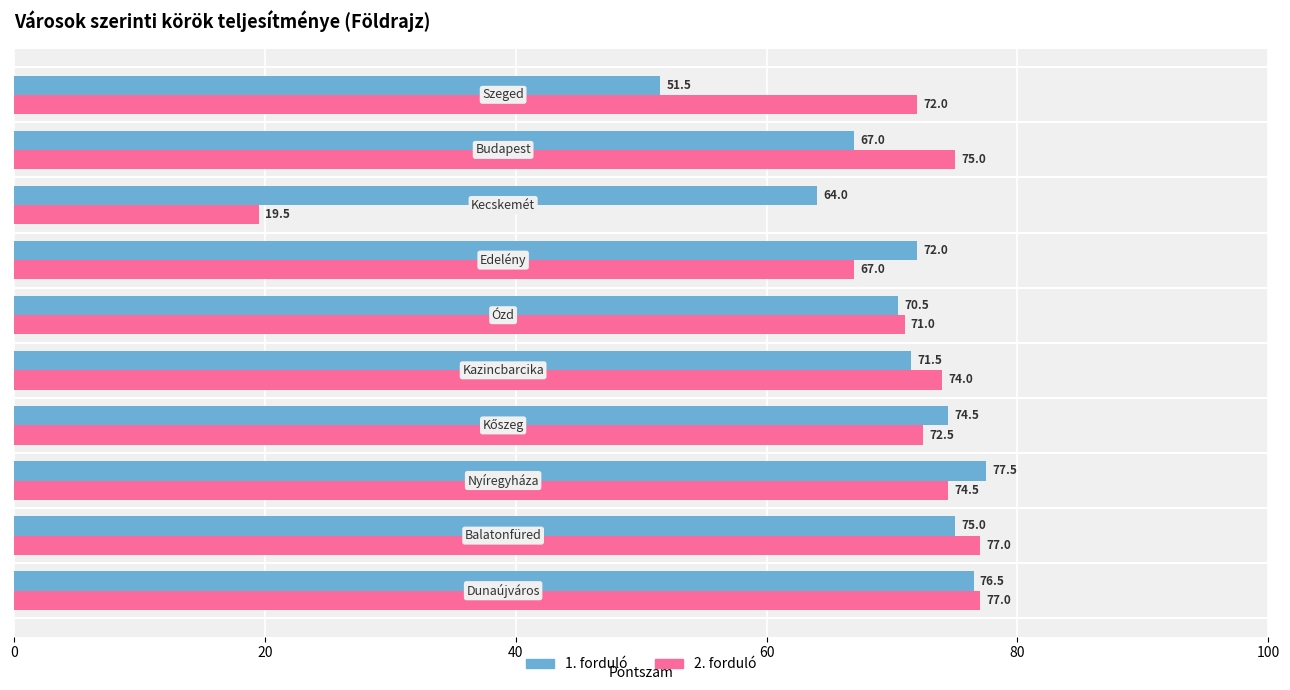

What is the maximum value shown in the chart?

77.5